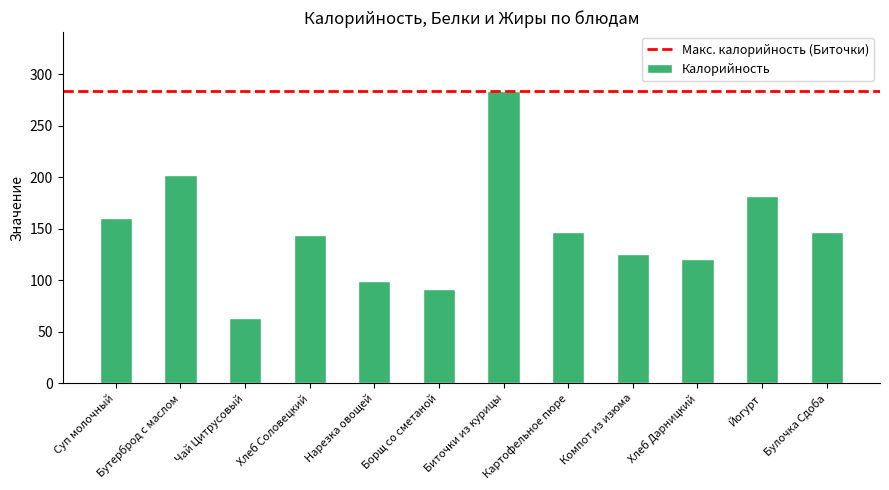

What is the greatest value displayed?

284.0